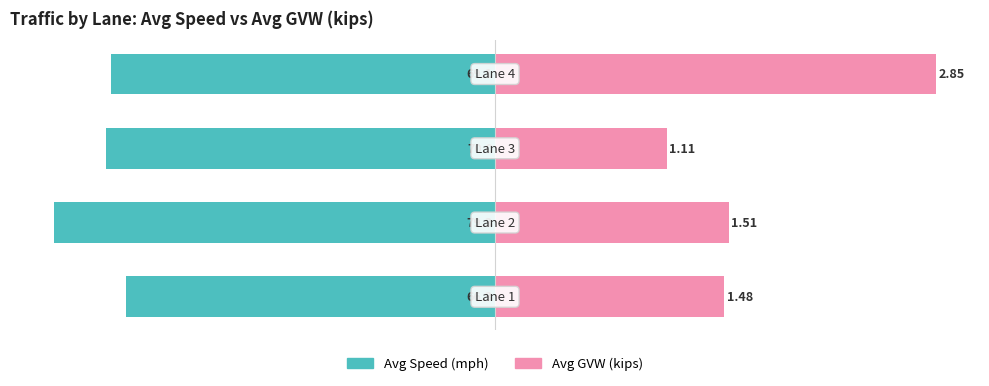

Is it true that Avg Speed (mph) equals -88.2 at 2?

True